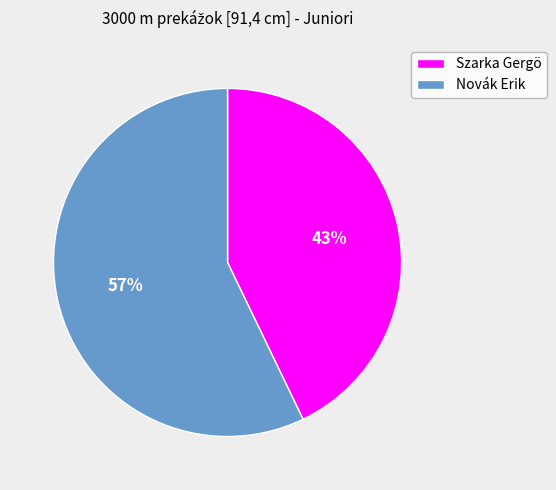

How many segments does this pie chart have?

2